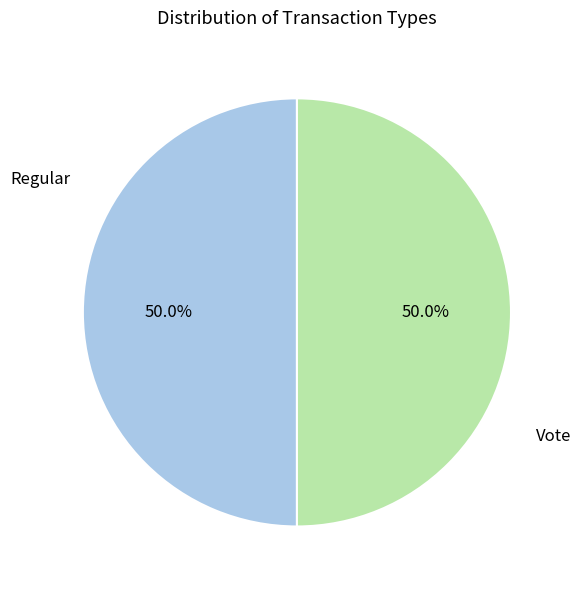

What percentage do Regular and Vote together represent?

100.0%